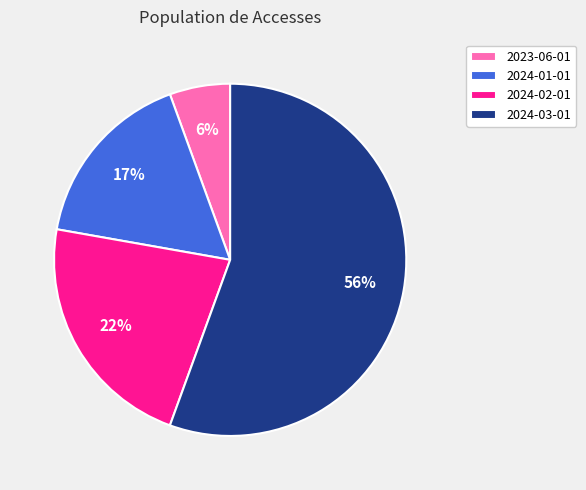

Rank the categories by value from lowest to highest.

2023-06-01, 2024-01-01, 2024-02-01, 2024-03-01